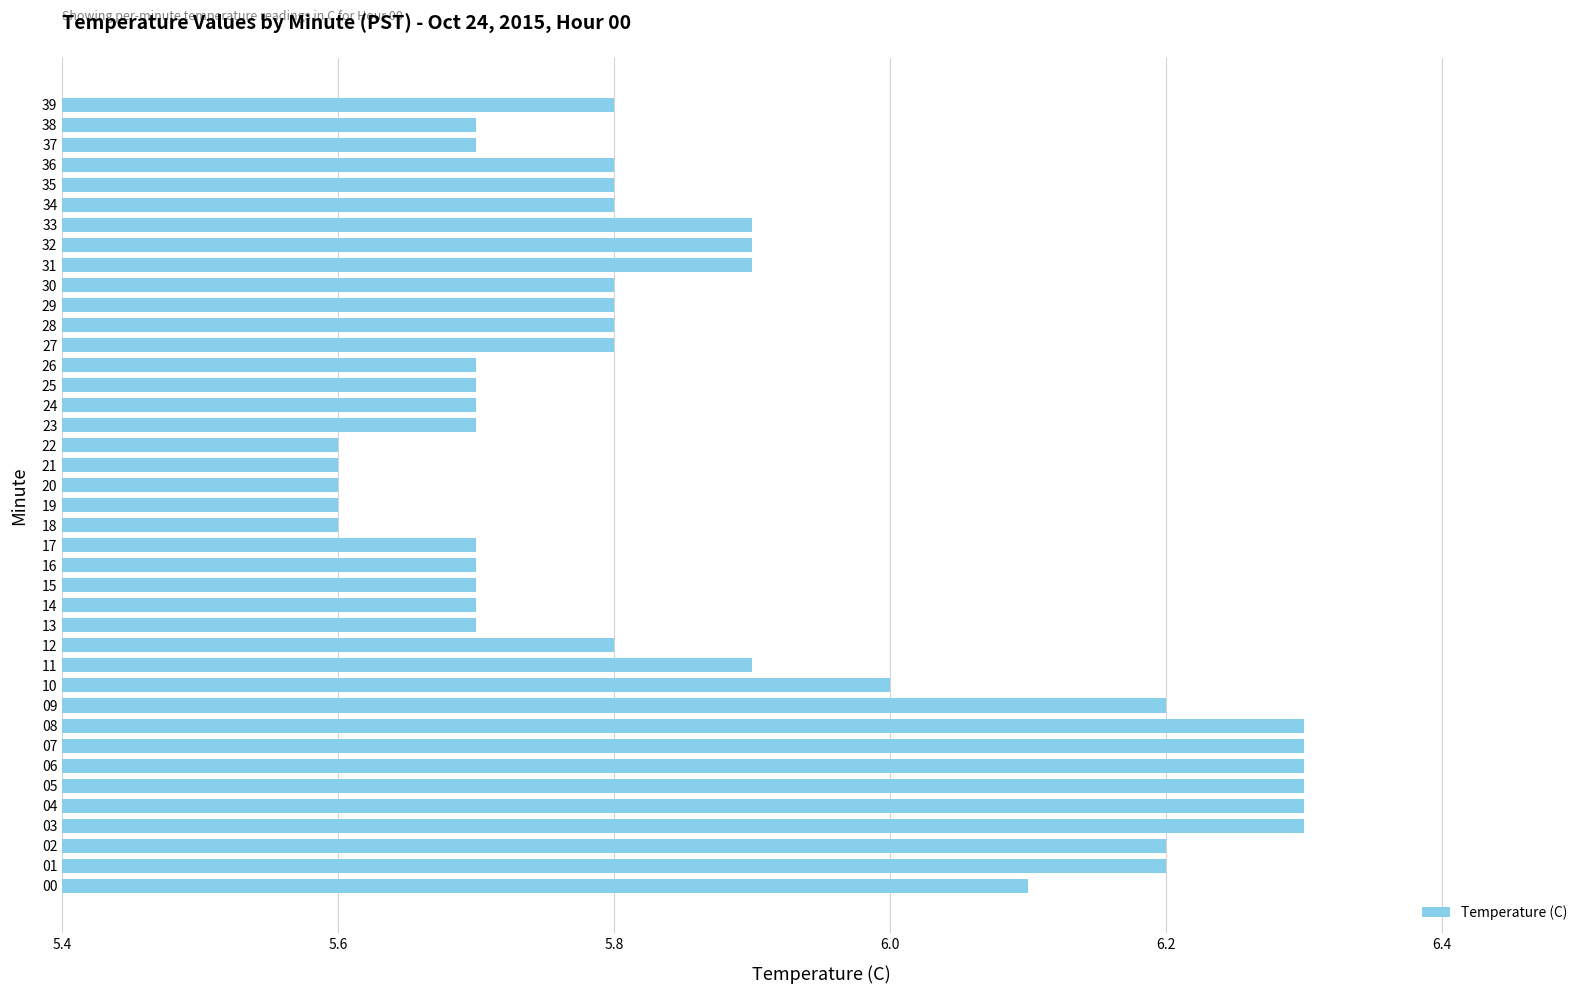

What is the smallest value displayed?

5.6